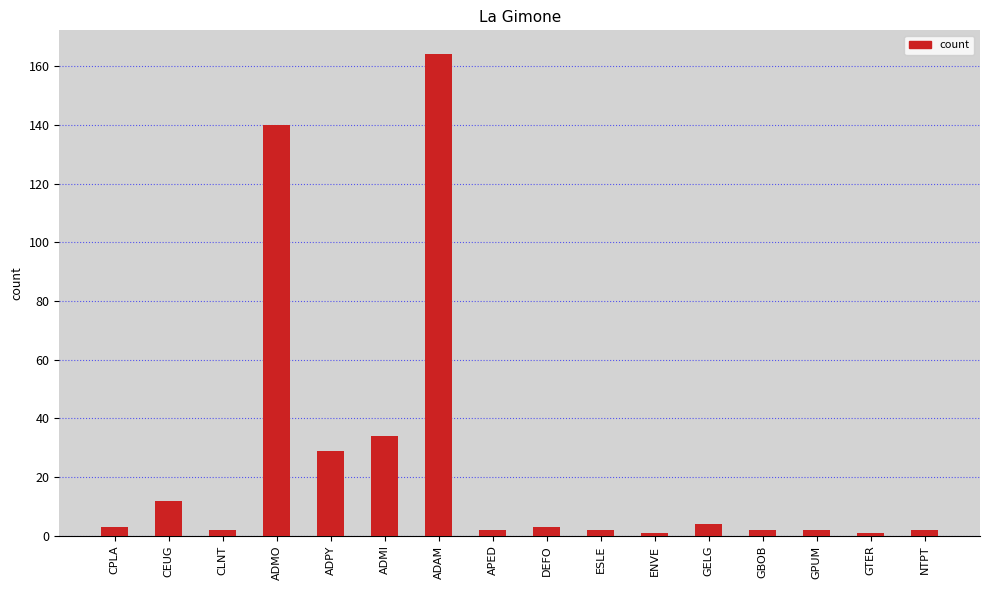

What is the greatest value displayed?

164